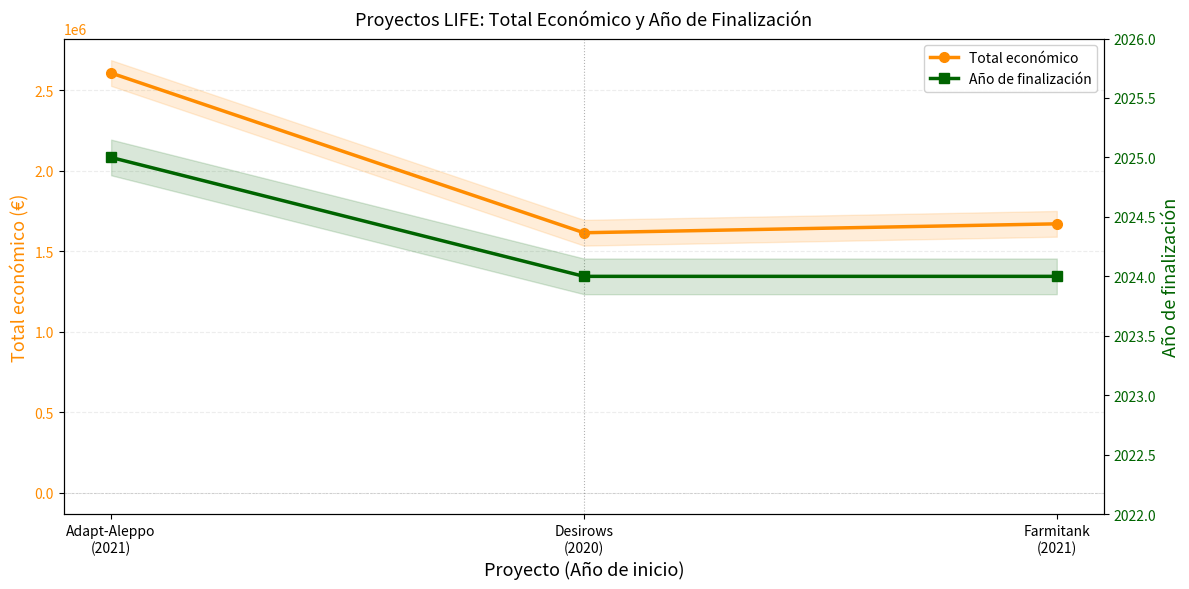

What is the difference between the maximum and second lowest values in the Año de finalización series?

1